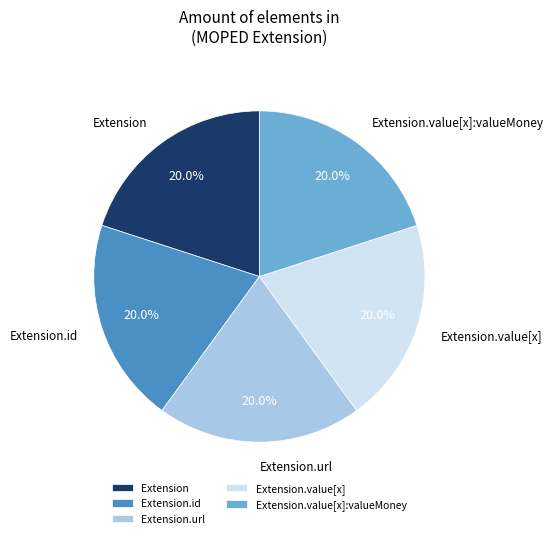

How many slices are in this pie chart?

5